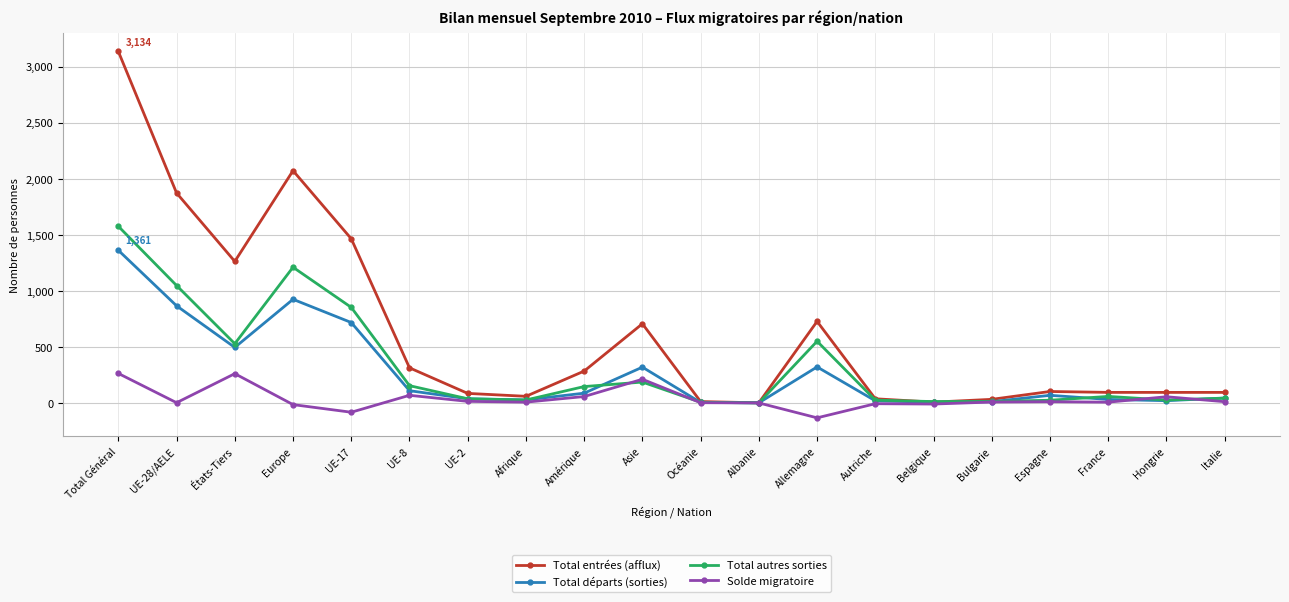

At which category does Total entrées (afflux) reach its first local valley?

États-Tiers